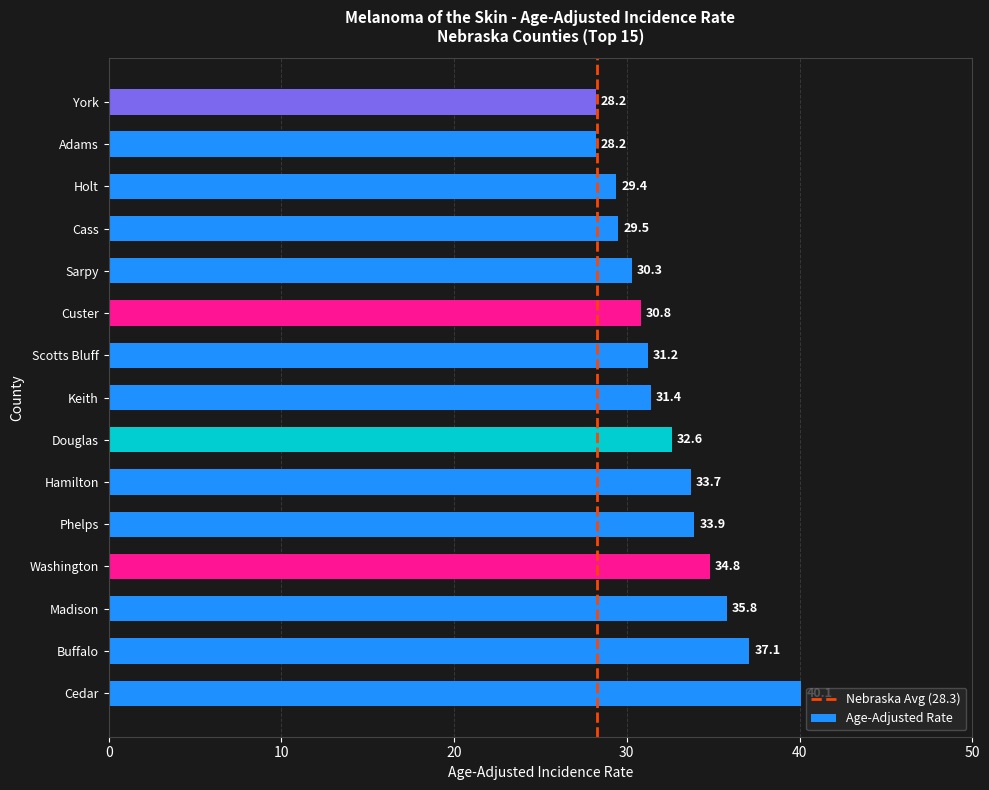

Does the chart contain any negative values?

No